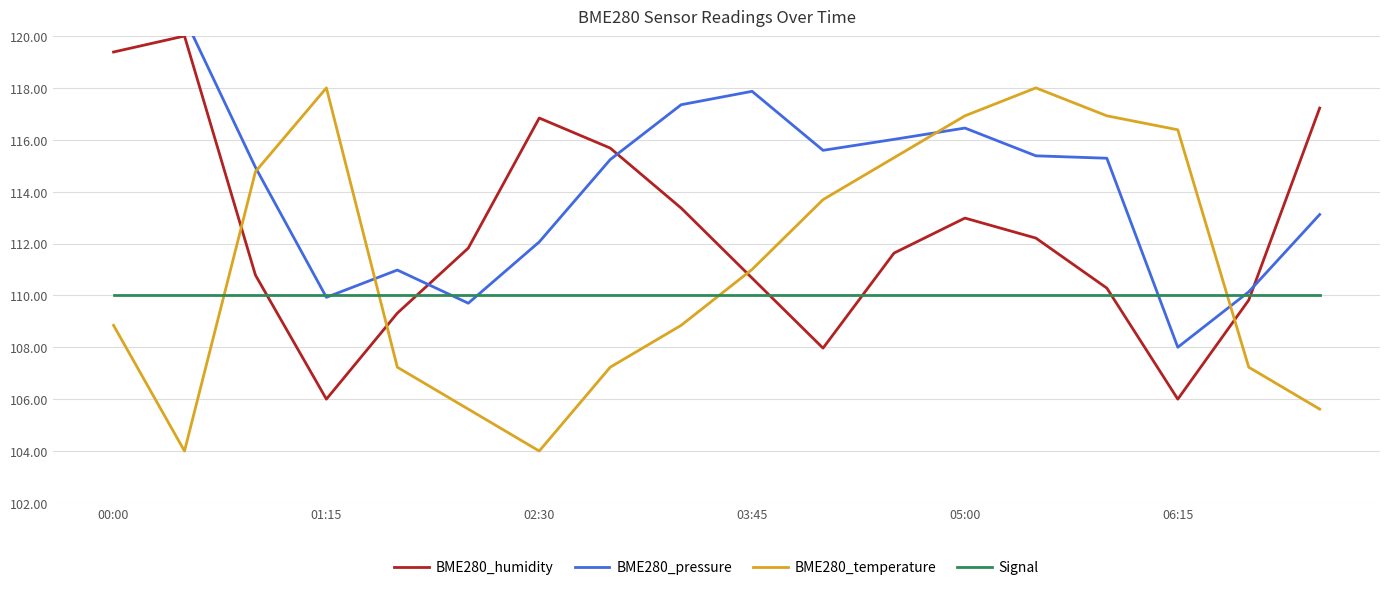

Reading left to right, extract all data points from this chart.

BME280_humidity: 119.4	120.0	110.8	106.0	109.3	111.8	116.8	115.7	113.4	110.7	108.0	111.6	113.0	112.2	110.3	106.0	109.8	117.2
BME280_pressure: 122.0	120.7	114.9	109.9	111.0	109.7	112.1	115.2	117.4	117.9	115.6	116.0	116.5	115.4	115.3	108.0	110.1	113.1
BME280_temperature: 108.8	104.0	114.8	118.0	107.2	105.6	104.0	107.2	108.8	111.0	113.7	115.3	116.9	118.0	116.9	116.4	107.2	105.6
Signal: 110.0	110.0	110.0	110.0	110.0	110.0	110.0	110.0	110.0	110.0	110.0	110.0	110.0	110.0	110.0	110.0	110.0	110.0